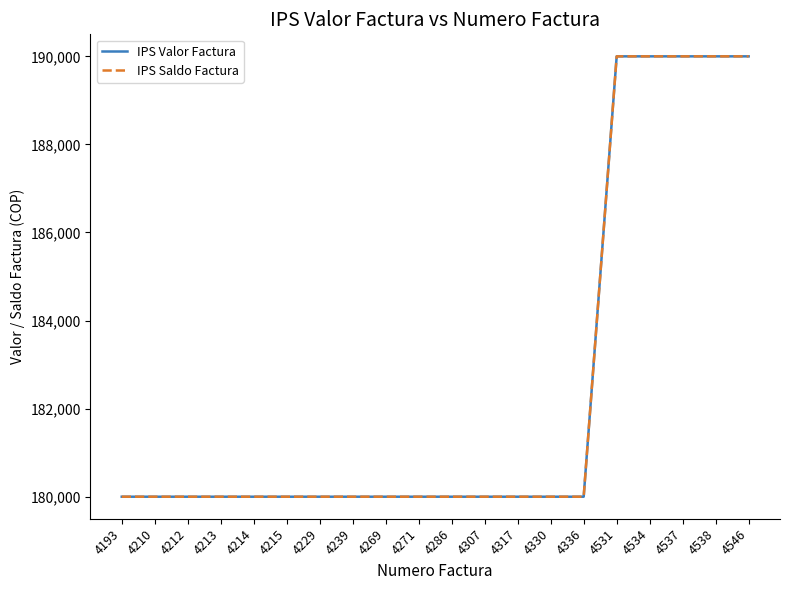

Reading left to right, what are all the values shown in this chart?

IPS Valor Factura: 4193=180000	4210=180000	4212=180000	4213=180000	4214=180000	4215=180000	4229=180000	4239=180000	4269=180000	4271=180000	4286=180000	4307=180000	4317=180000	4330=180000	4336=180000	4531=190000	4534=190000	4537=190000	4538=190000	4546=190000
IPS Saldo Factura: 4193=180000	4210=180000	4212=180000	4213=180000	4214=180000	4215=180000	4229=180000	4239=180000	4269=180000	4271=180000	4286=180000	4307=180000	4317=180000	4330=180000	4336=180000	4531=190000	4534=190000	4537=190000	4538=190000	4546=190000